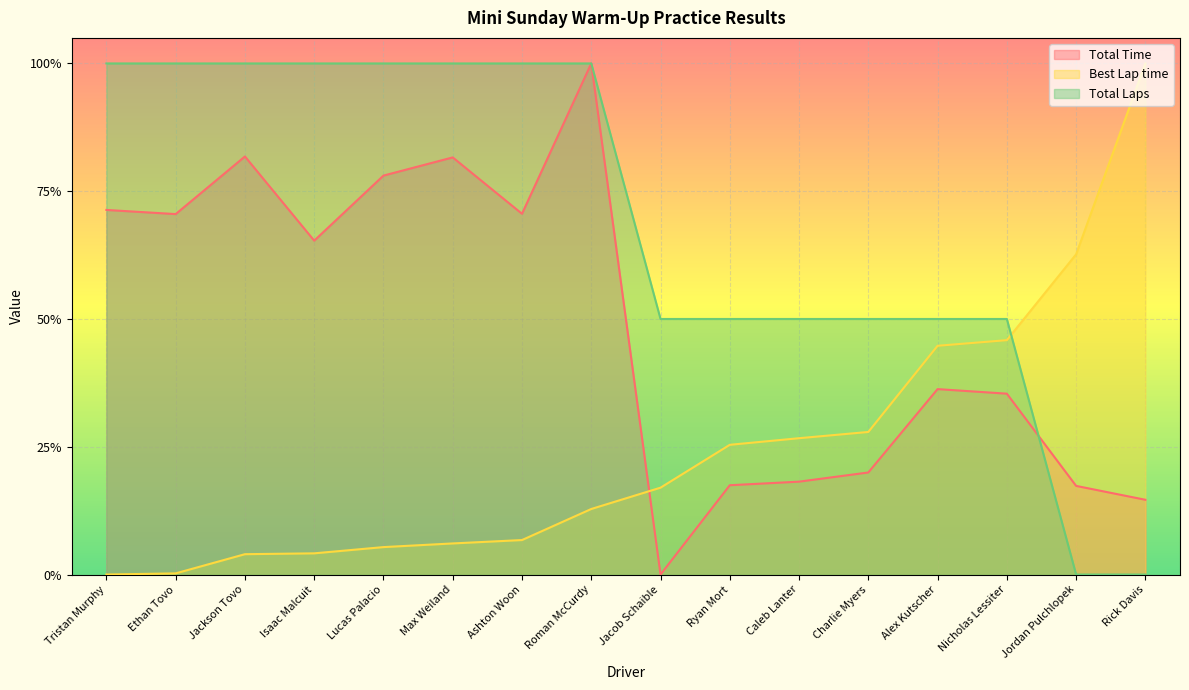

What is the spread (max minus min) of values at Charlie Myers?

0.3